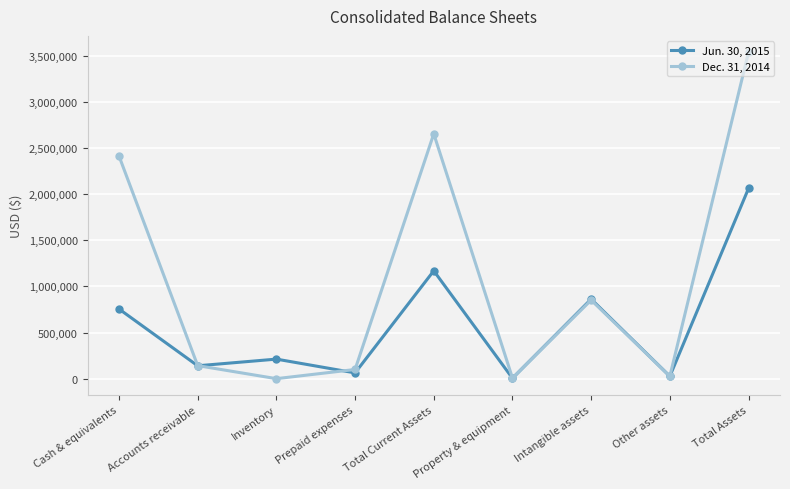

What is the label of the 3rd point from the right?

Intangible assets